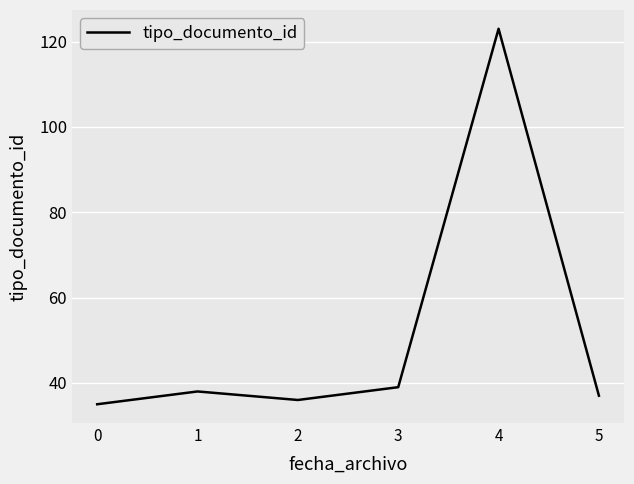

What is the difference between the maximum and minimum values?

88